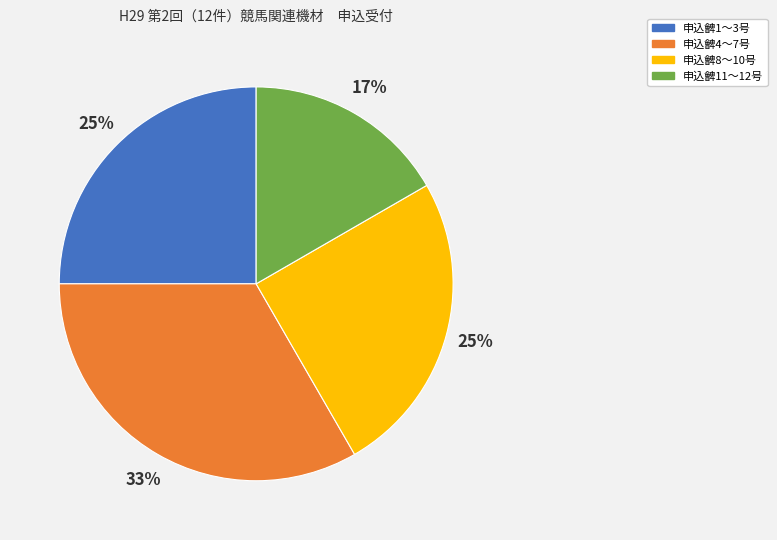

Which has a higher value, 申込朇4～7号 or 申込朇1～3号?

申込朇4～7号